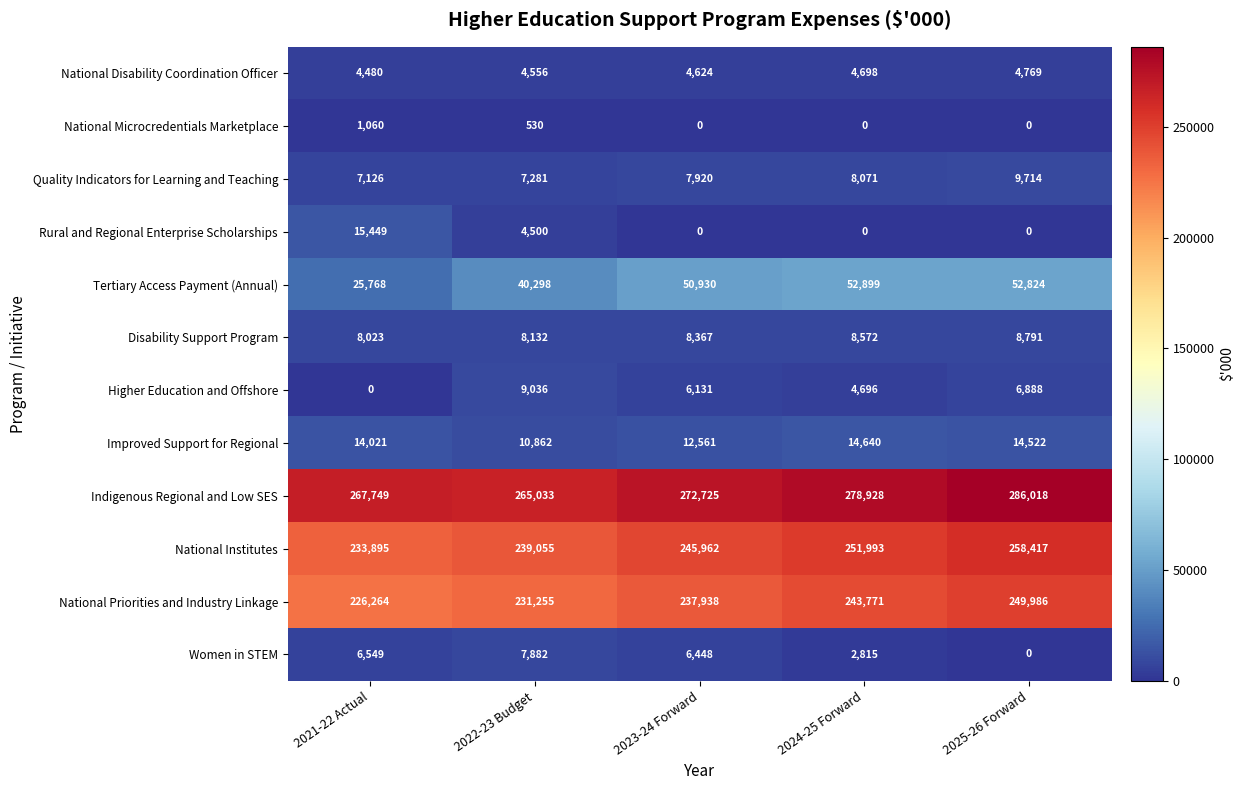

Between 2021-22 Actual and 2023-24 Forward, which series saw the biggest shift?

Tertiary Access Payment (Annual)